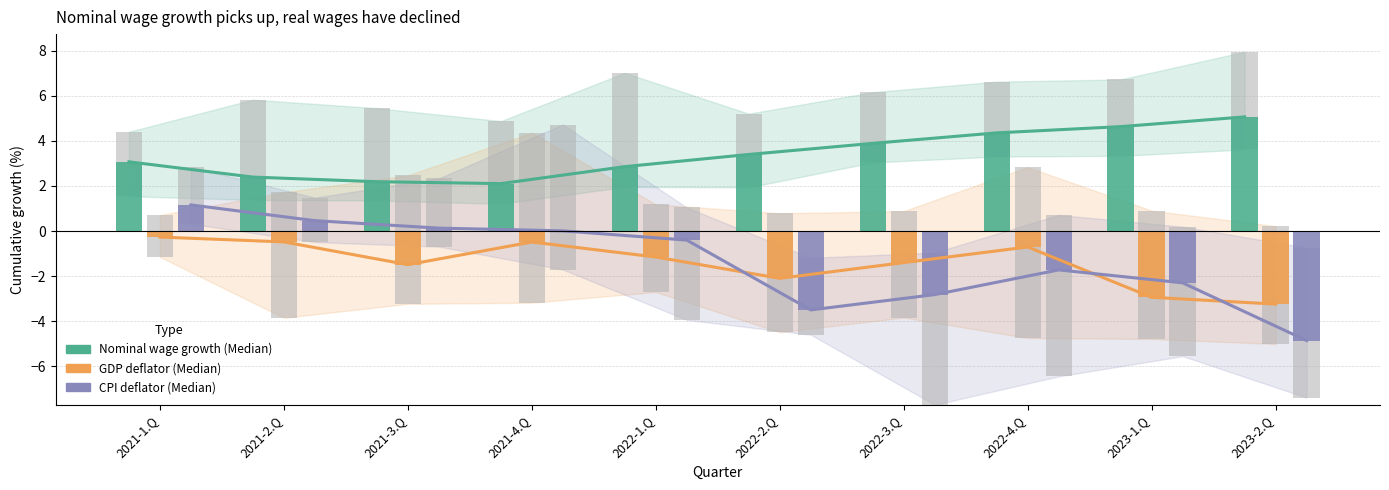

What is the difference between the second highest and second lowest values in the CPI deflator (Median) series?

4.0